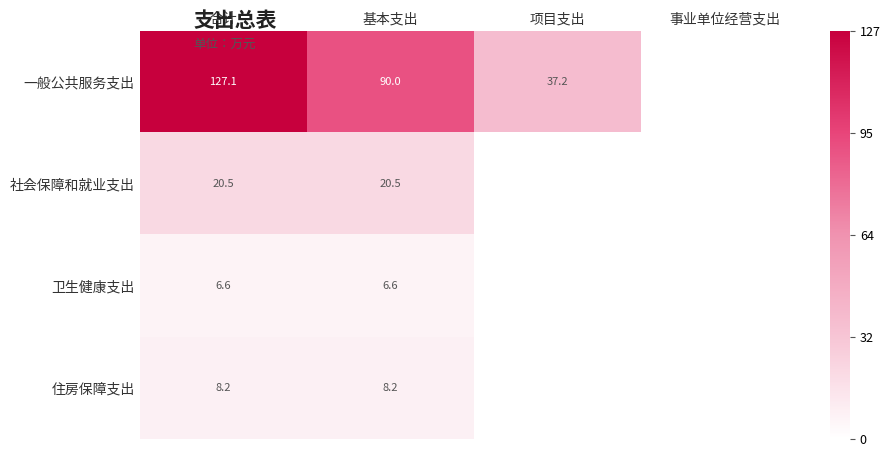

How many series are shown in this chart?

4